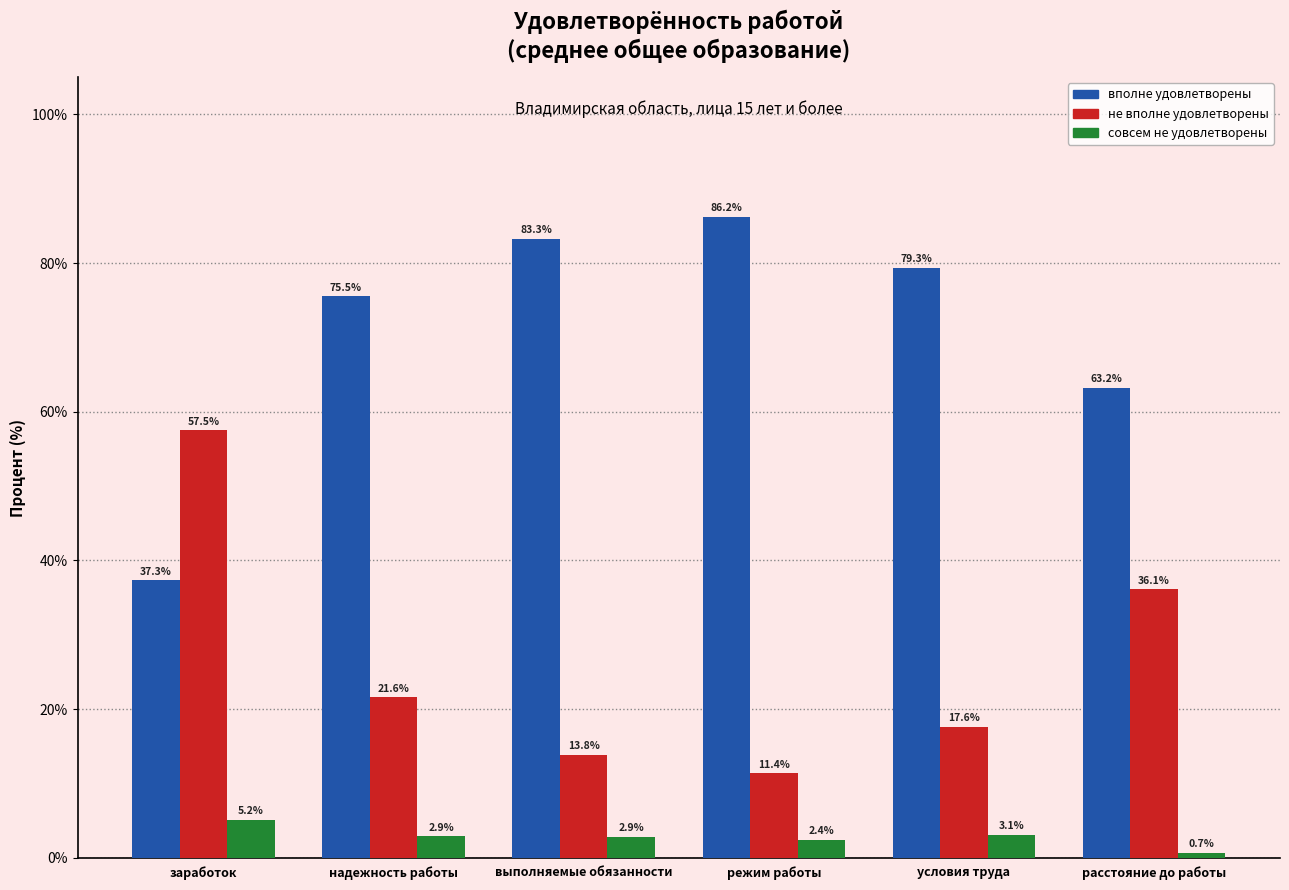

Reading left to right, what are all the values shown in this chart?

вполне удовлетворены: 37.3	75.5	83.3	86.2	79.3	63.2
не вполне удовлетворены: 57.5	21.6	13.8	11.4	17.6	36.1
совсем не удовлетворены: 5.2	2.9	2.9	2.4	3.1	0.7